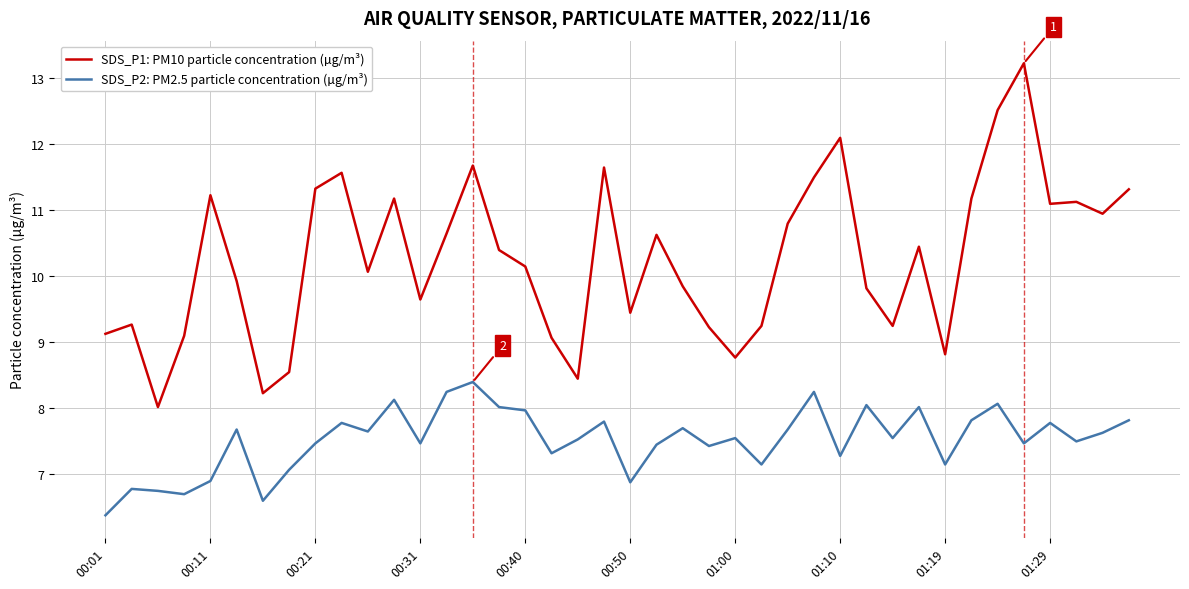

True or false: SDS_P1: PM10 particle concentration (µg/m³) has more than 0 points higher than both neighbors.

True